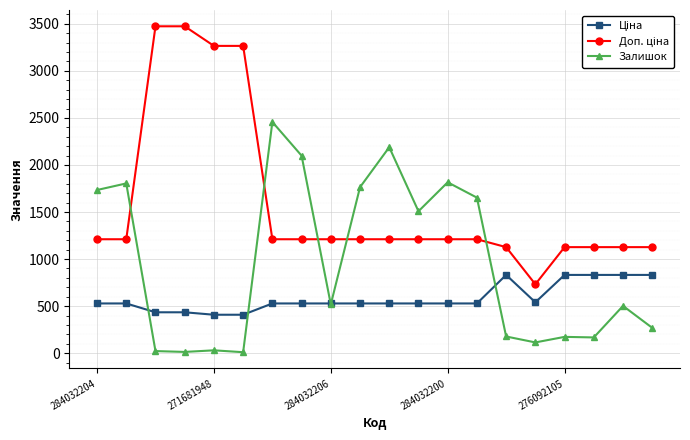

At how many categories does at least one series exceed 3202?

4